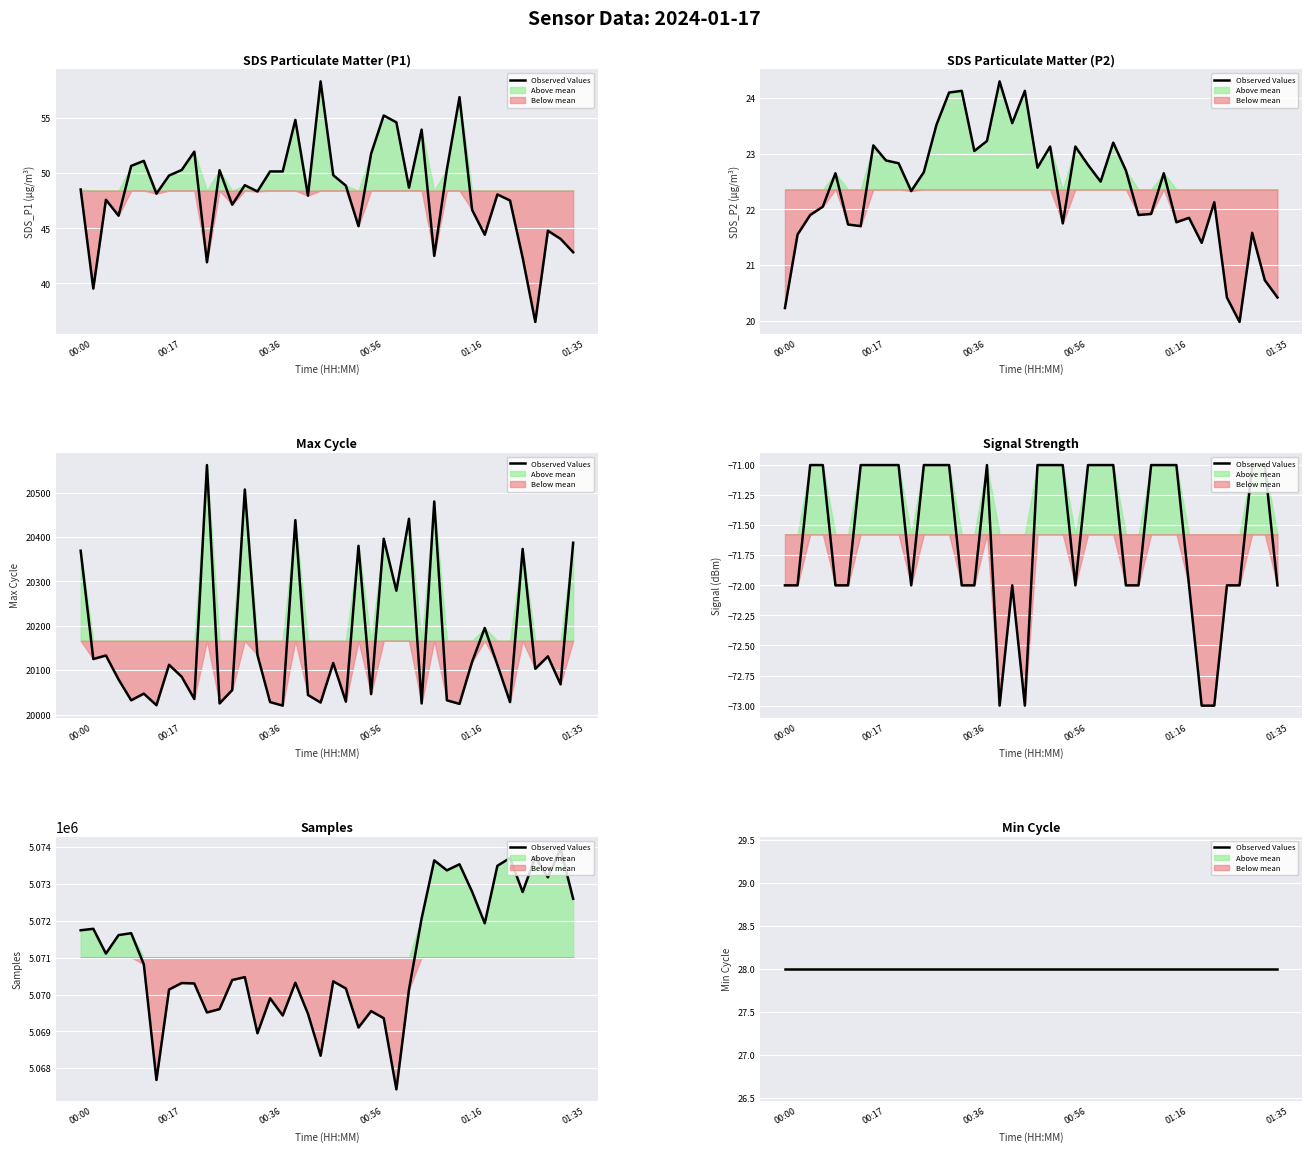

Is it true that SDS_P2 equals 23.2 at 26?

True